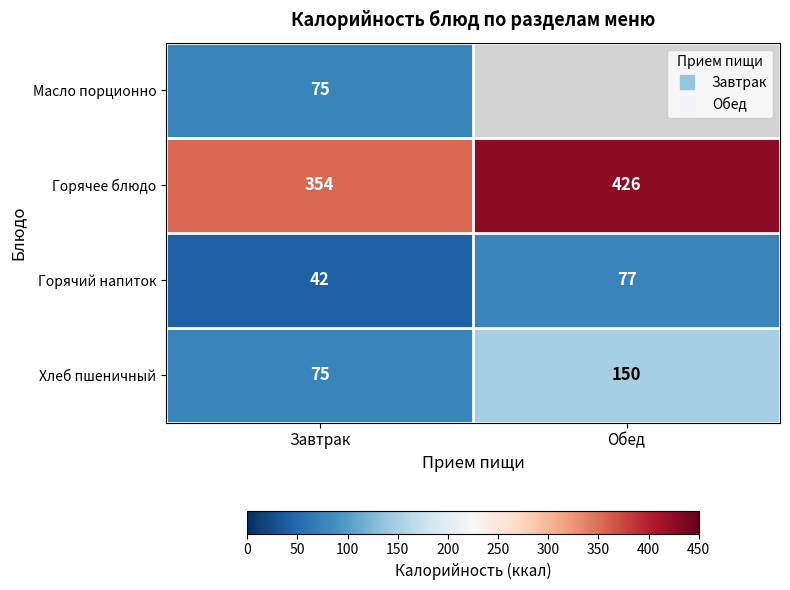

Where is Горячий напиток nearest to the value 59?

Завтрак